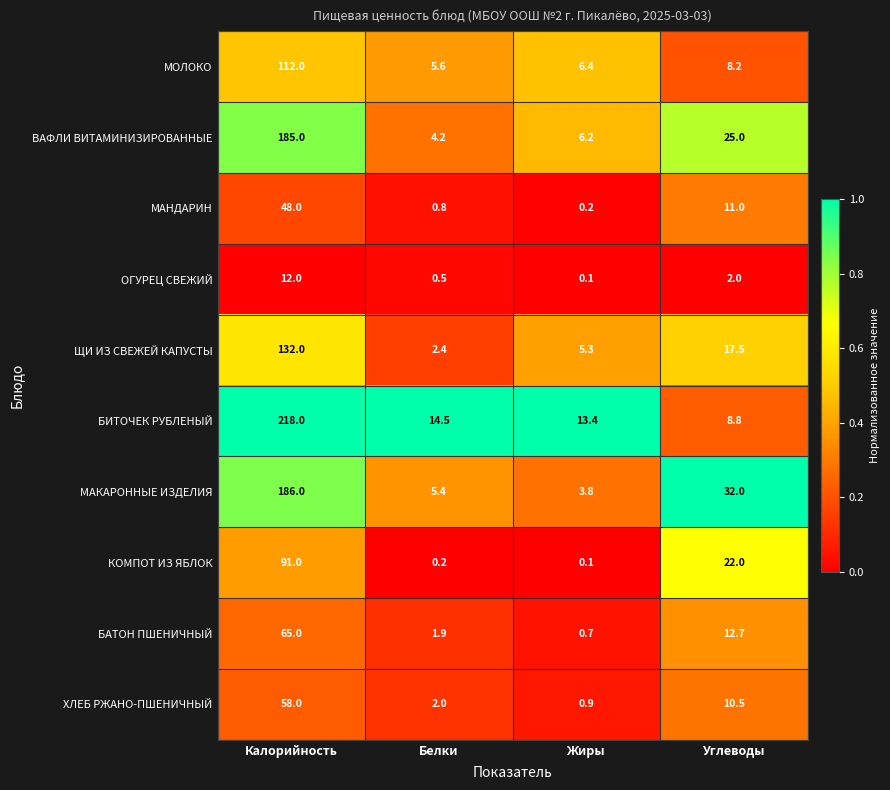

At which label is ЩИ ИЗ СВЕЖЕЙ КАПУСТЫ closest to 67?

Углеводы